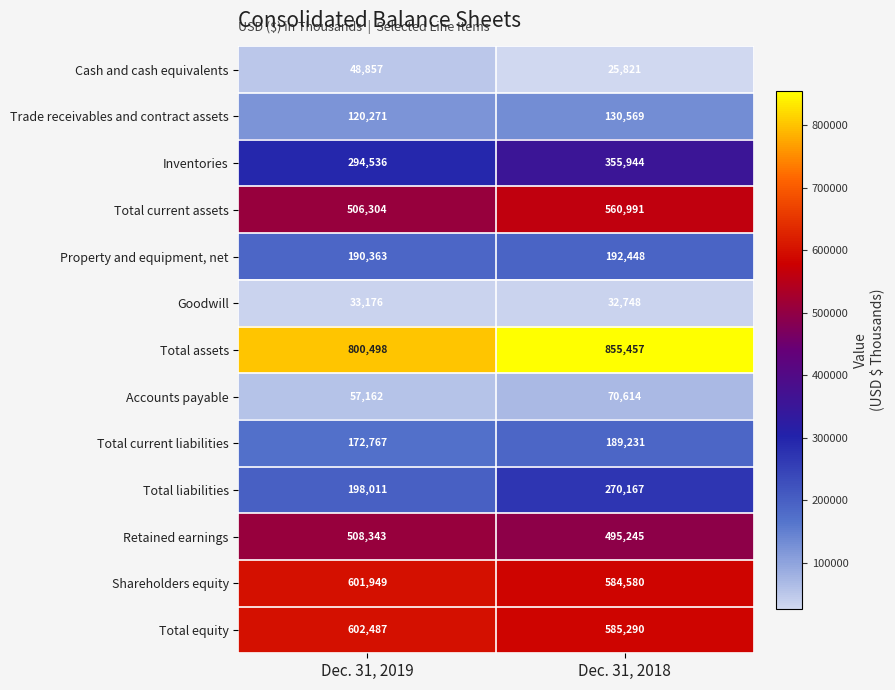

Reading left to right, transcribe all the data shown in this chart.

Cash and cash equivalents: Dec. 31, 2019=48857	Dec. 31, 2018=25821
Trade receivables and contract assets: Dec. 31, 2019=120271	Dec. 31, 2018=130569
Inventories: Dec. 31, 2019=294536	Dec. 31, 2018=355944
Total current assets: Dec. 31, 2019=506304	Dec. 31, 2018=560991
Property and equipment, net: Dec. 31, 2019=190363	Dec. 31, 2018=192448
Goodwill: Dec. 31, 2019=33176	Dec. 31, 2018=32748
Total assets: Dec. 31, 2019=800498	Dec. 31, 2018=855457
Accounts payable: Dec. 31, 2019=57162	Dec. 31, 2018=70614
Total current liabilities: Dec. 31, 2019=172767	Dec. 31, 2018=189231
Total liabilities: Dec. 31, 2019=198011	Dec. 31, 2018=270167
Retained earnings: Dec. 31, 2019=508343	Dec. 31, 2018=495245
Shareholders equity: Dec. 31, 2019=601949	Dec. 31, 2018=584580
Total equity: Dec. 31, 2019=602487	Dec. 31, 2018=585290